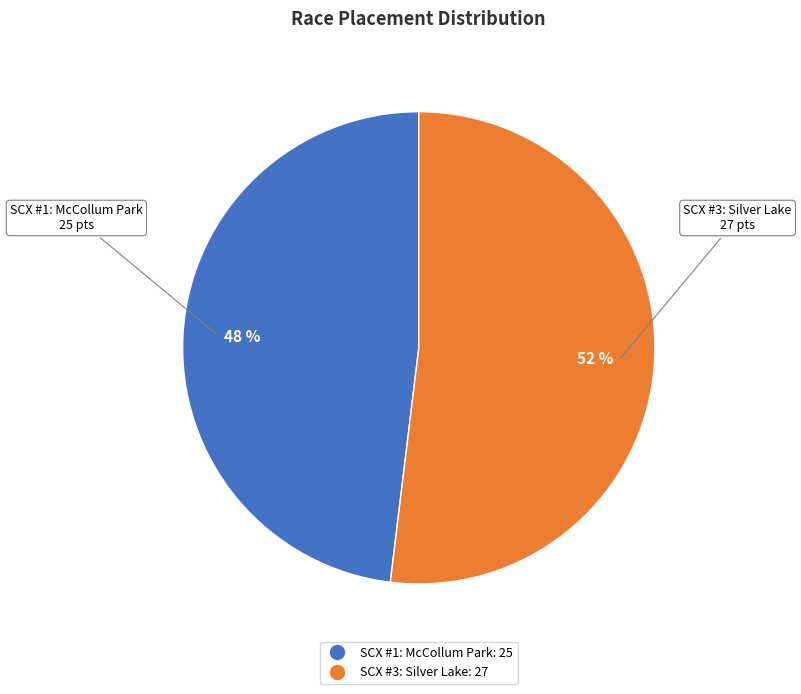

Does any single category account for the majority?

Yes